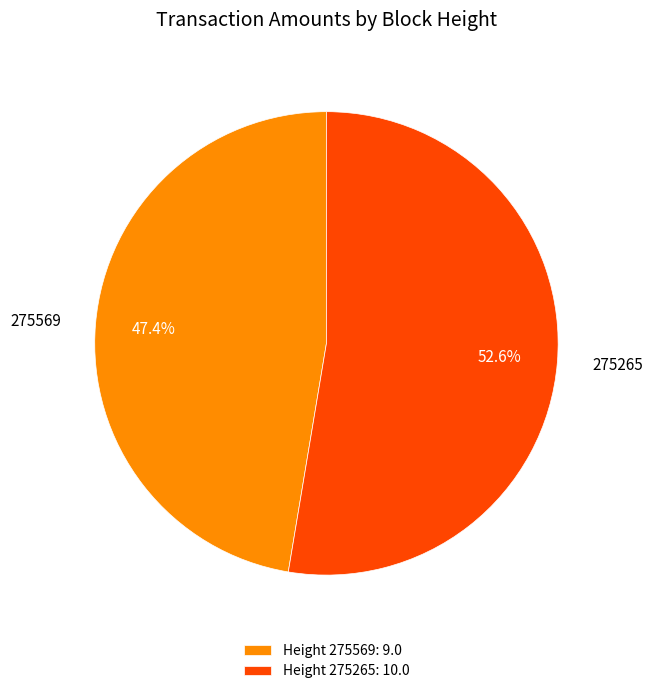

The 275569 slice represents 61% of the pie. True or false?

False